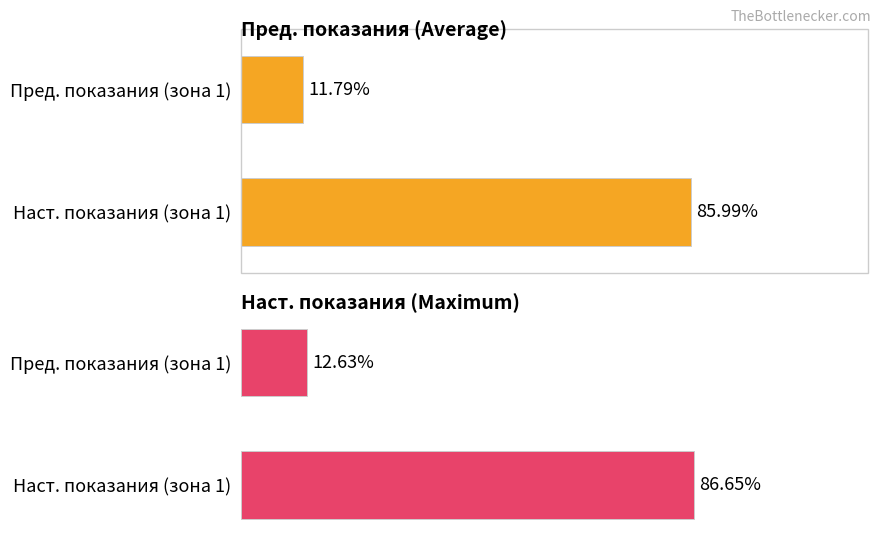

What is the difference between the maximum and minimum values in the Maximum utilization series?

74.0